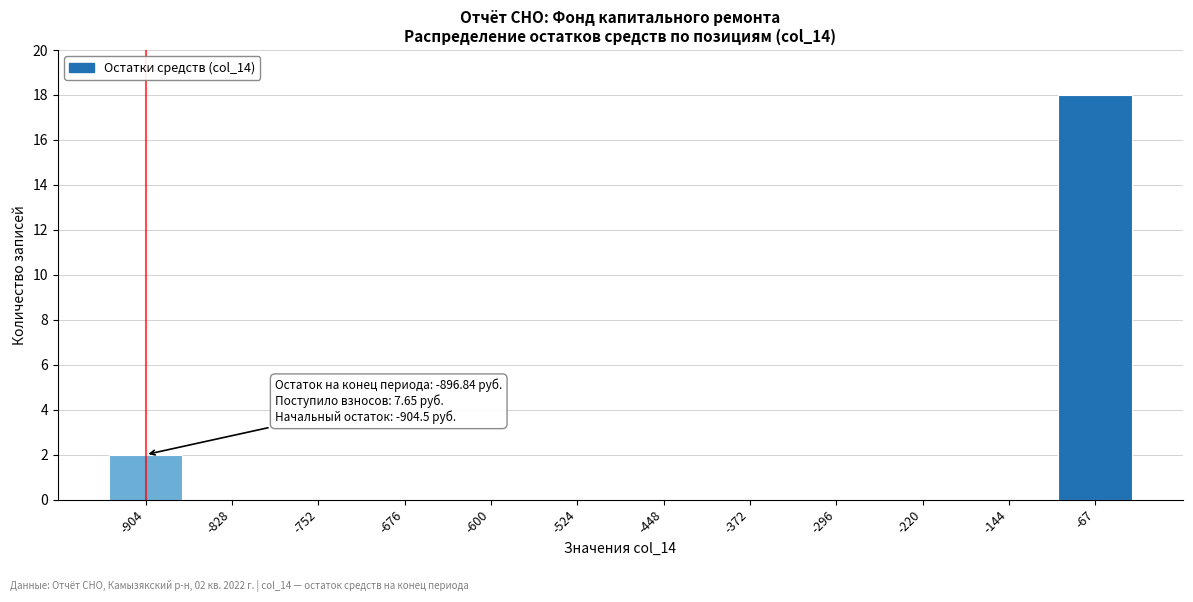

Reading left to right, list all the values displayed in this chart.

-904=2	-828=0	-752=0	-676=0	-600=0	-524=0	-448=0	-372=0	-296=0	-220=0	-144=0	-67=18